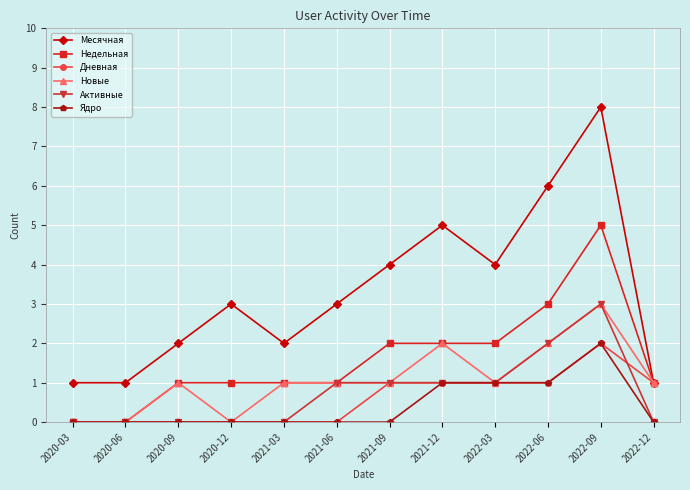

Is the value of Недельная at 2021-09 greater than the value of Активные at 2020-03?

Yes